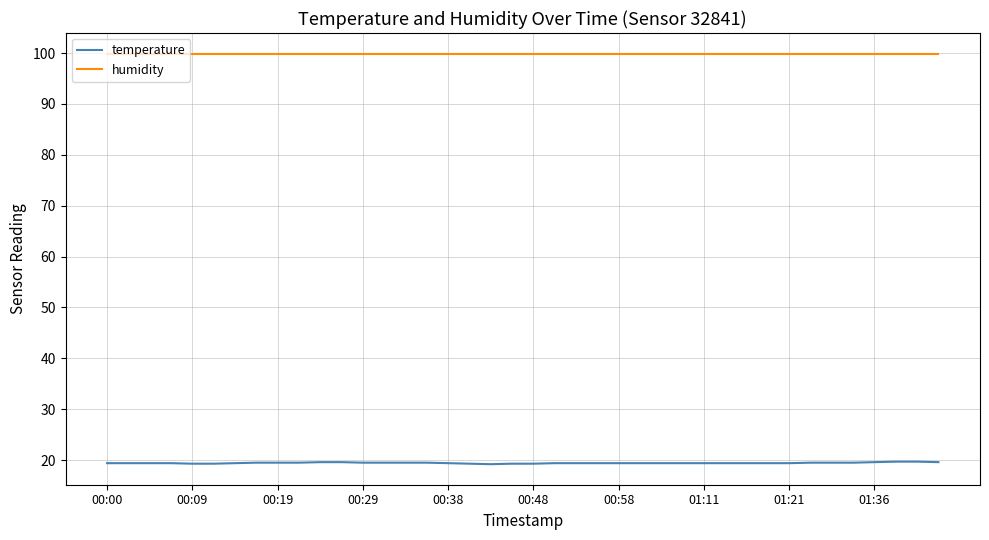

Which series has the widest spread of values?

temperature